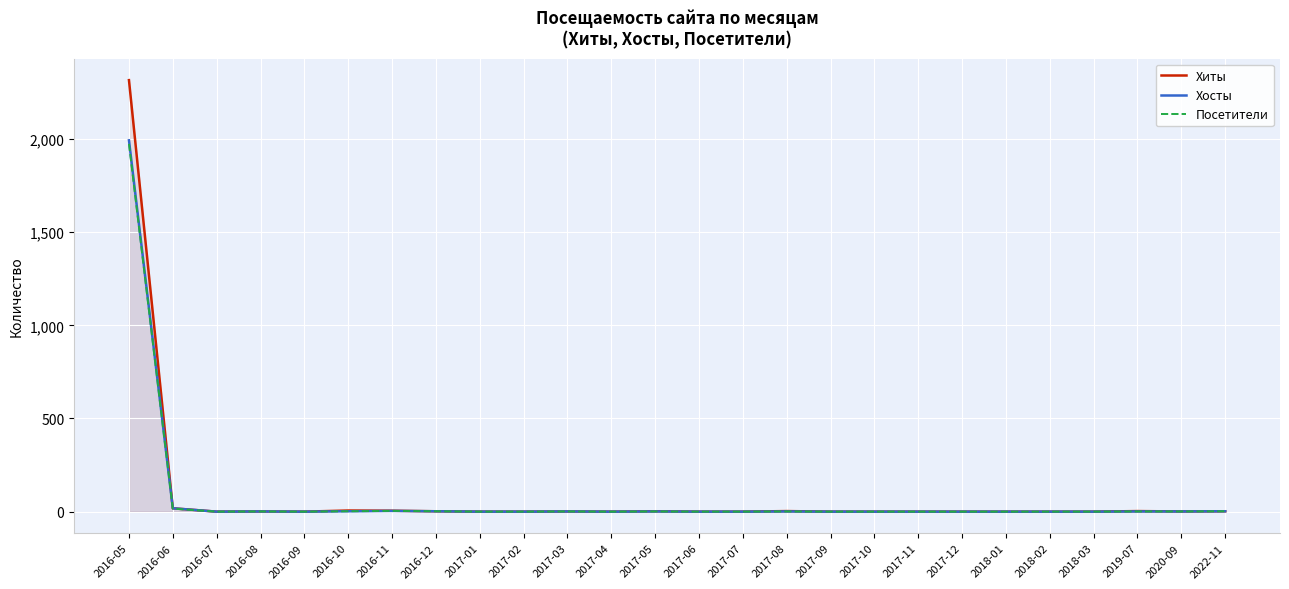

List the labels in order of Посетители value, largest first.

2016-05, 2016-06, 2016-11, 2016-10, 2016-12, 2022-11, 2016-08, 2017-03, 2017-05, 2017-08, 2019-07, 2020-09, 2016-07, 2016-09, 2017-01, 2017-02, 2017-04, 2017-06, 2017-07, 2017-09, 2017-10, 2017-11, 2017-12, 2018-01, 2018-02, 2018-03